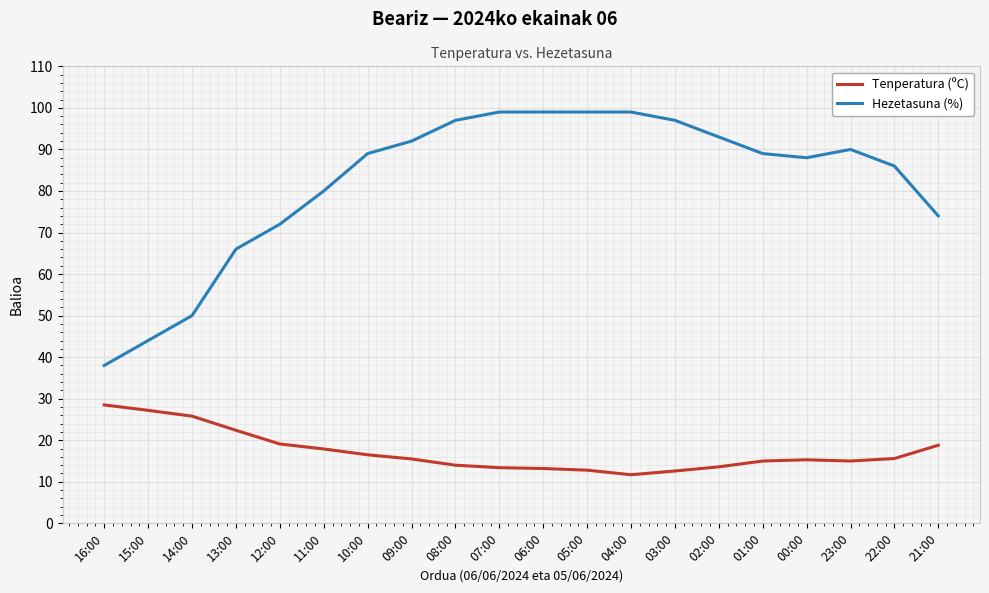

What position from the right is 09:00?

13